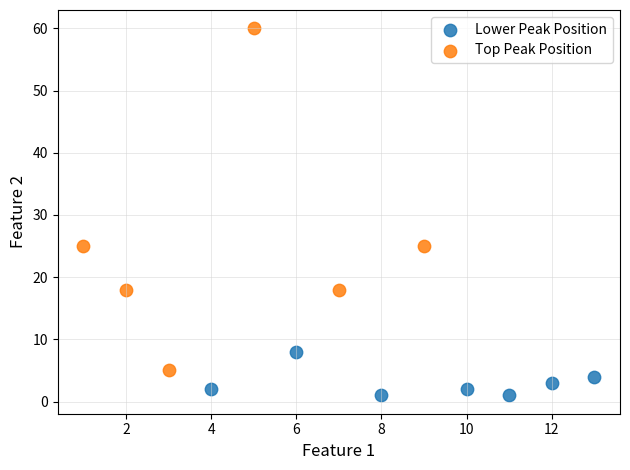

Which series contains the highest Y value?

Top Peak Position